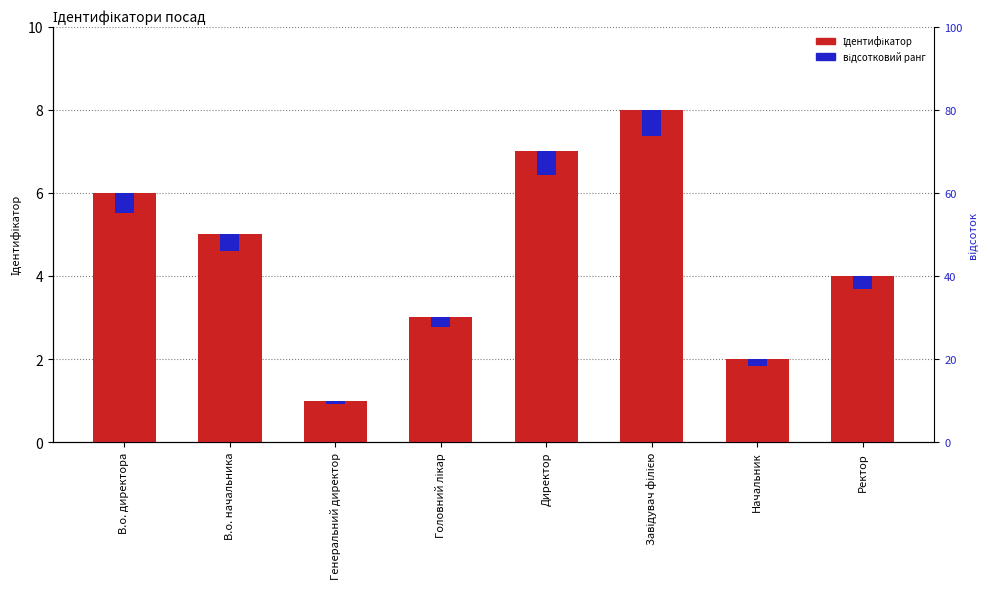

Between Головний лікар and В.о. директора, which is larger?

В.о. директора